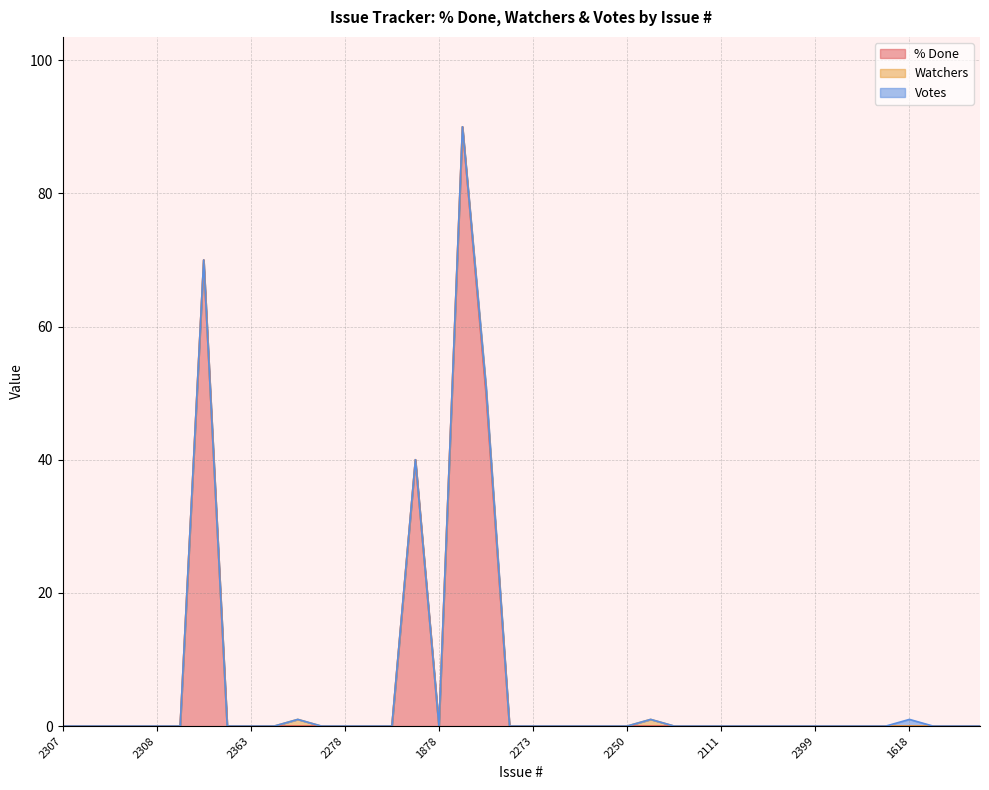

True or false: Watchers and % Done cross at least once.

False